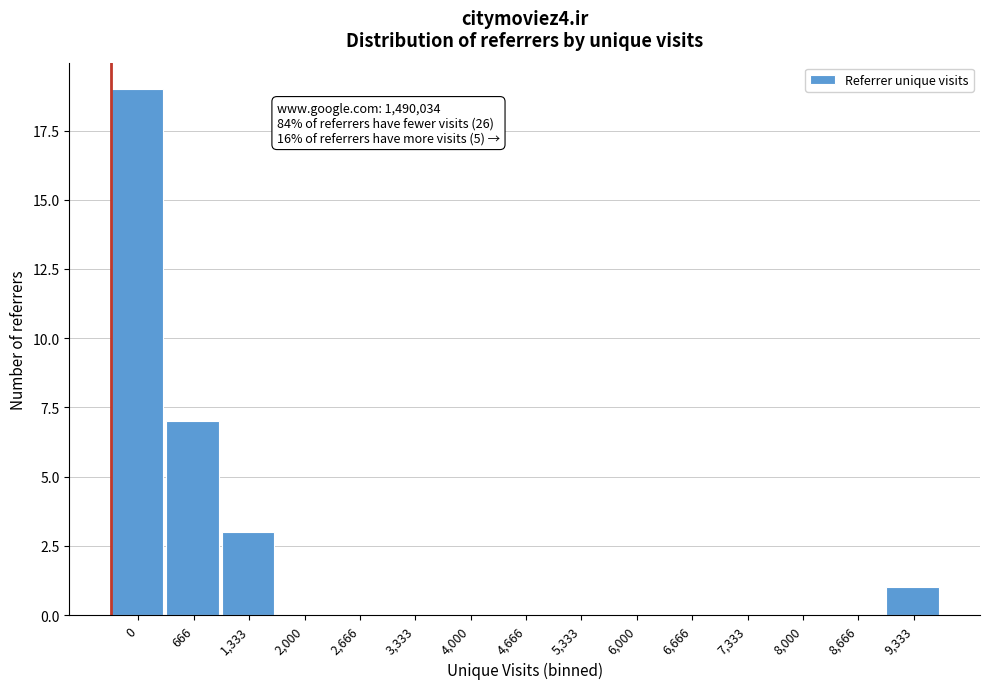

Reading left to right, what are all the values shown in this chart?

0=19	666=7	1,333=3	2,000=0	2,666=0	3,333=0	4,000=0	4,666=0	5,333=0	6,000=0	6,666=0	7,333=0	8,000=0	8,666=0	9,333=1